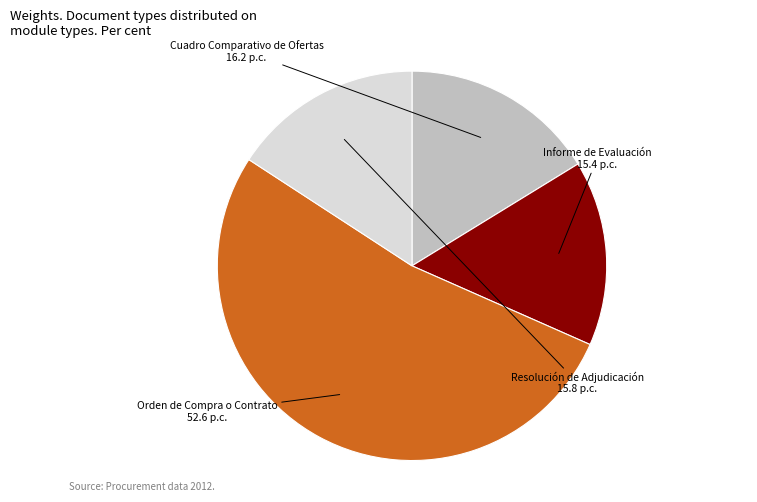

Does any single category account for the majority?

Yes